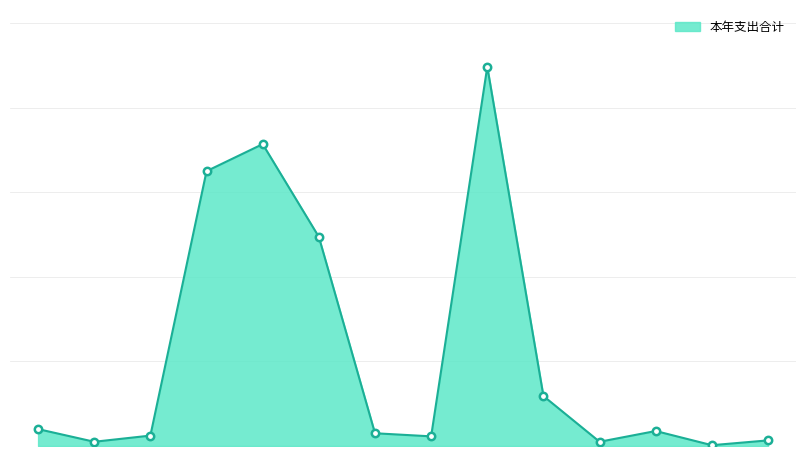

Is this an area chart (filled region under the line)?

Yes